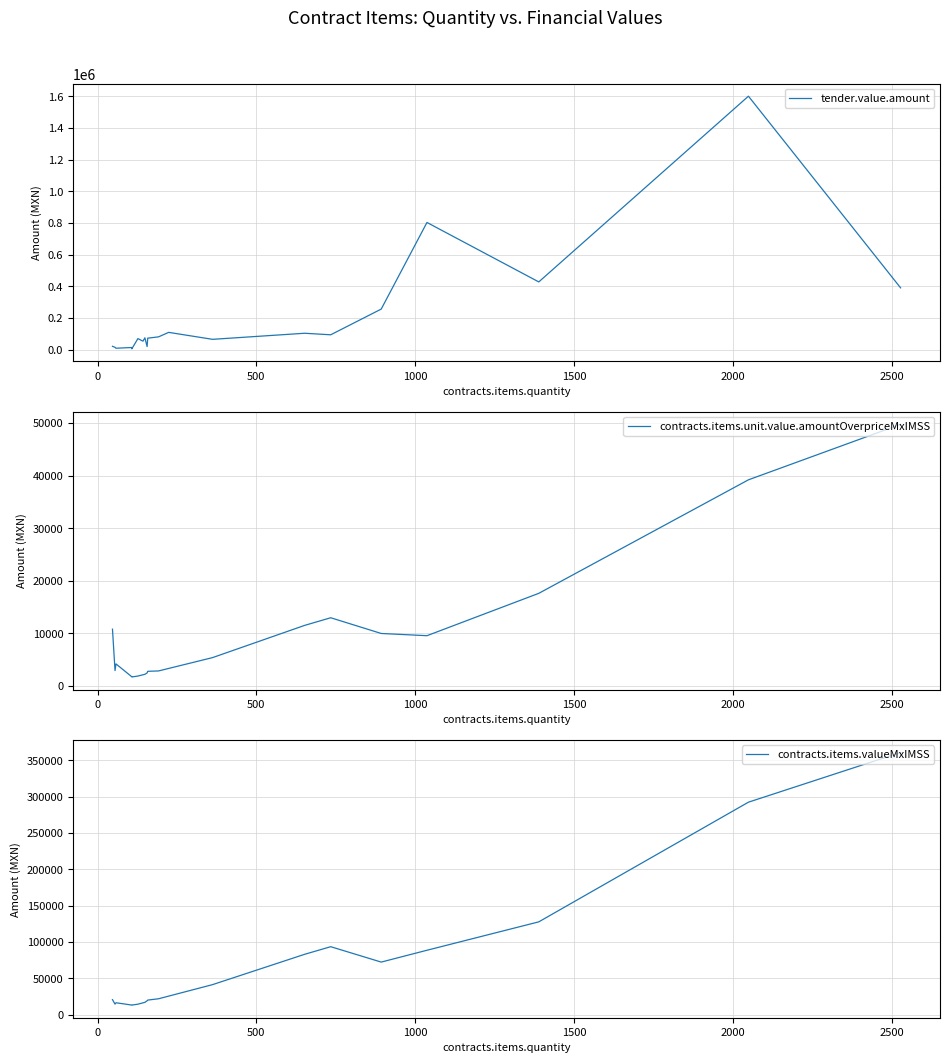

How many intersections are there between contracts.items.valueMxIMSS and tender.value.amount?

1